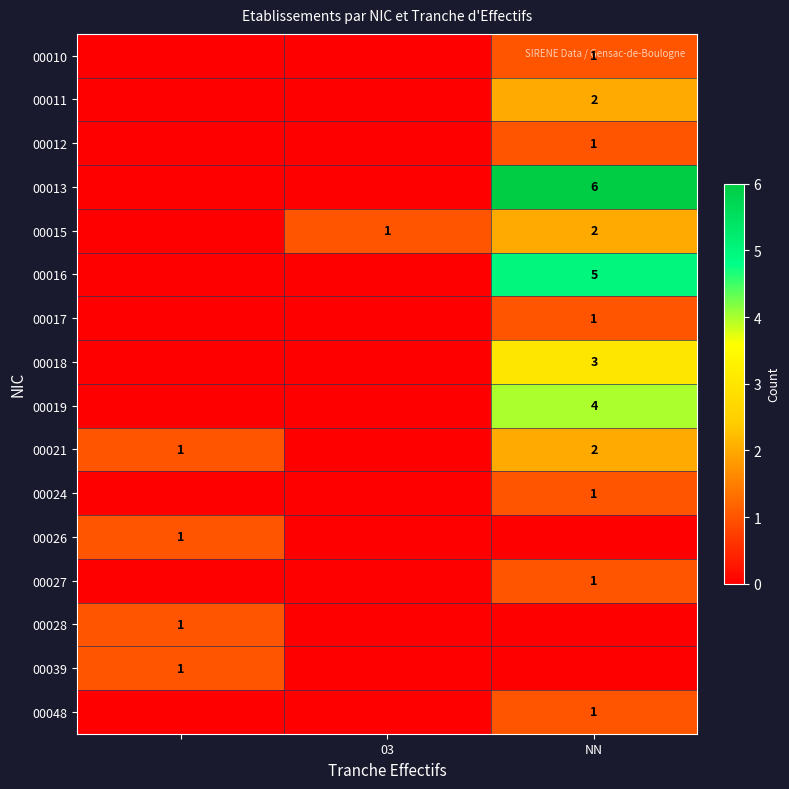

Is it true that 00017 equals 1 at NN?

True